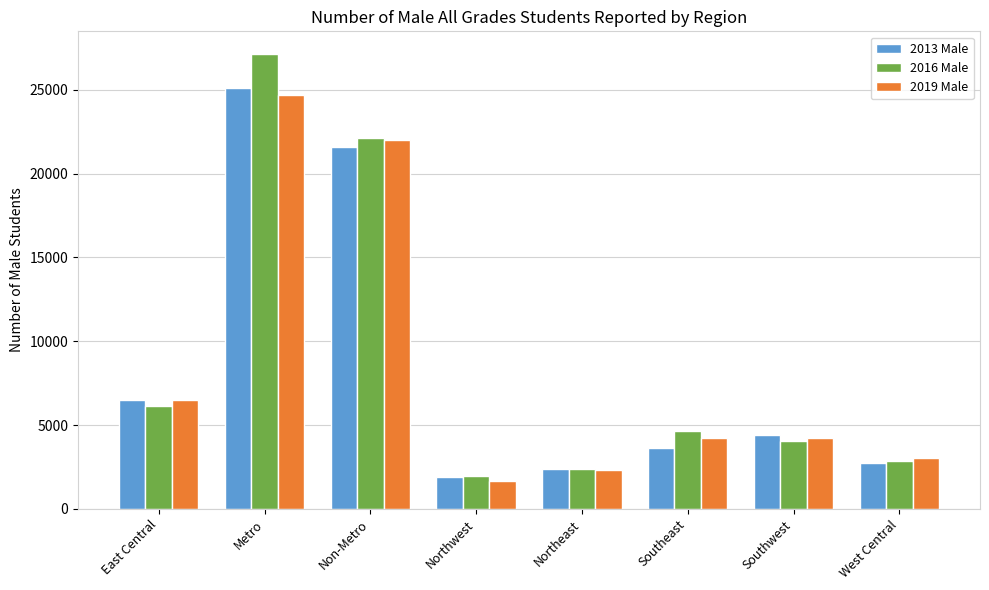

What is the sum of the 2016 Male values at Northeast and Metro?

29535